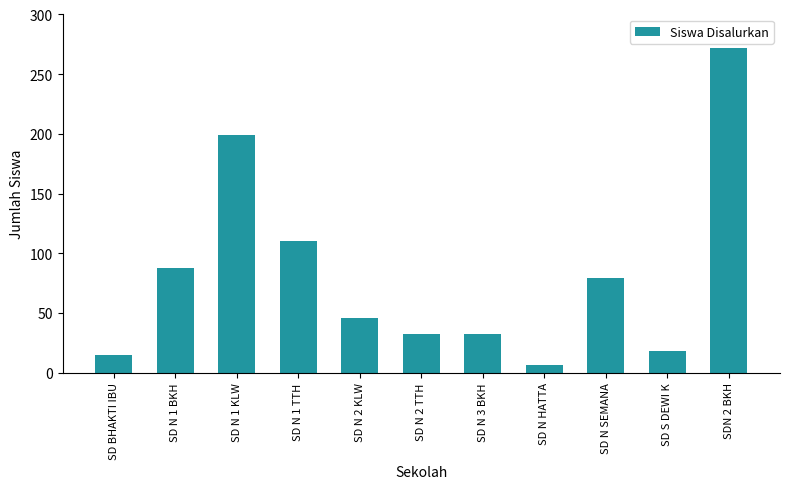

Where does the data first go above 46?

SD N 1 BKH